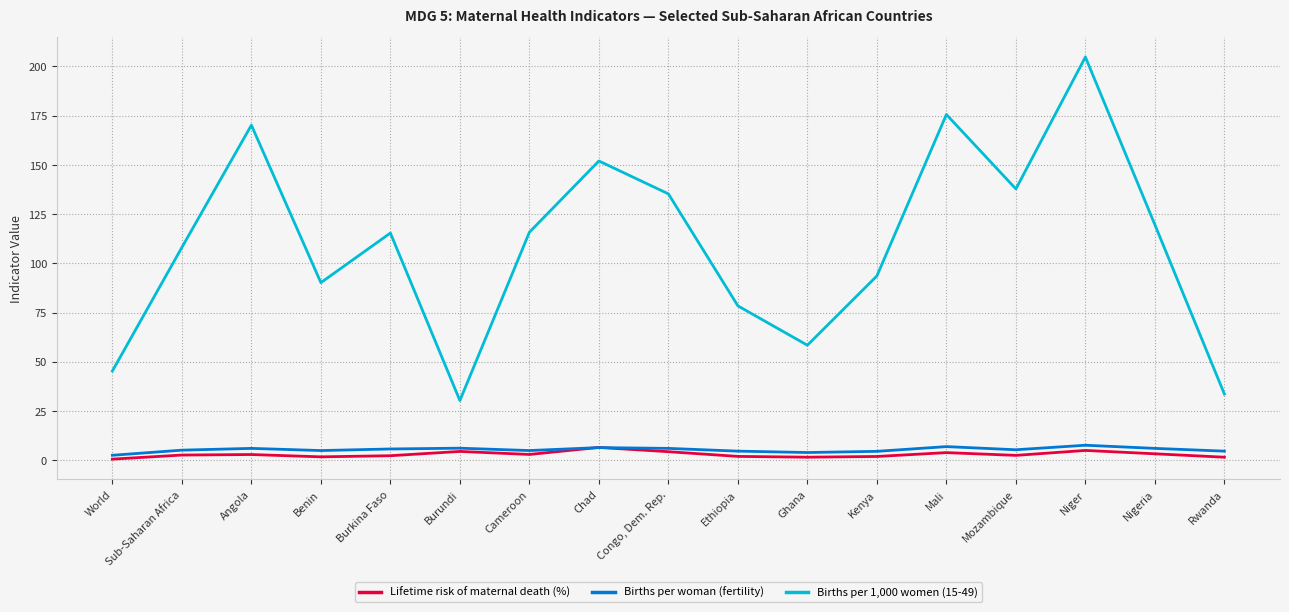

What is the spread (max minus min) of values at Burkina Faso?

113.1